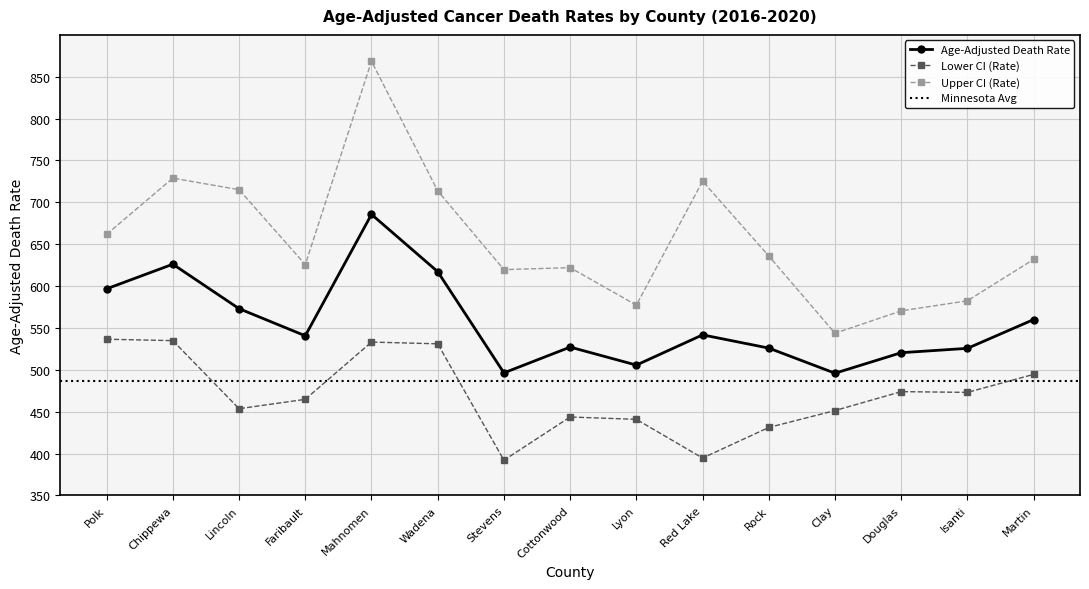

At how many categories does at least one series exceed 758?

1